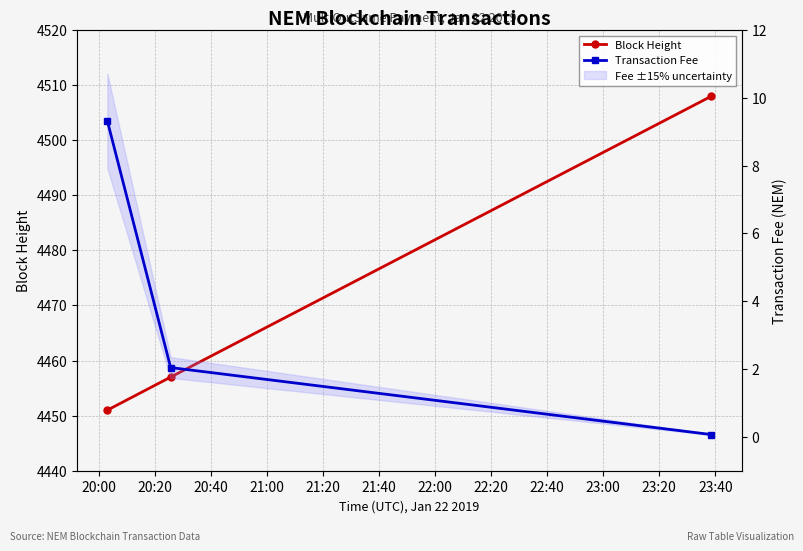

What is the difference between the Block Height values at 20:40 and 20:00?

57.0